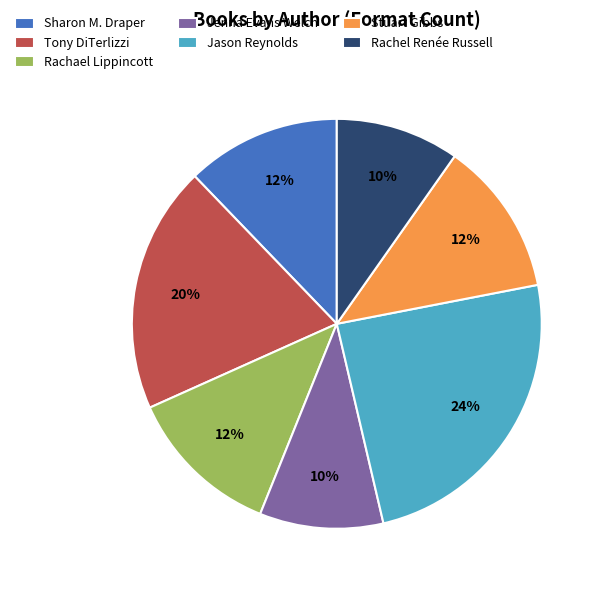

Is it true that Jason Reynolds is 14% of the pie?

False